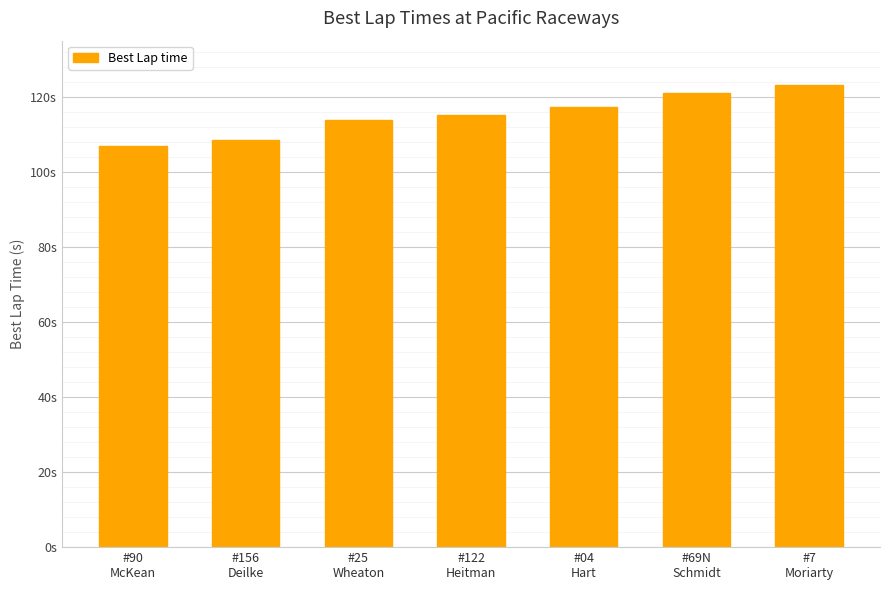

List the labels in order of value, largest first.

#7
Moriarty, #69N
Schmidt, #04
Hart, #122
Heitman, #25
Wheaton, #156
Deilke, #90
McKean